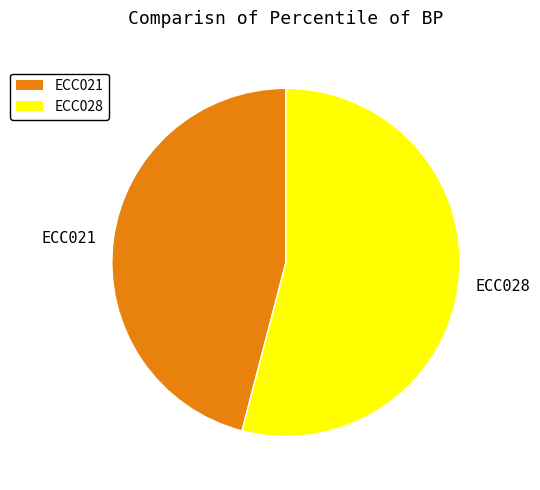

What is the ratio of the value at ECC021 to the value at ECC028?

0.8